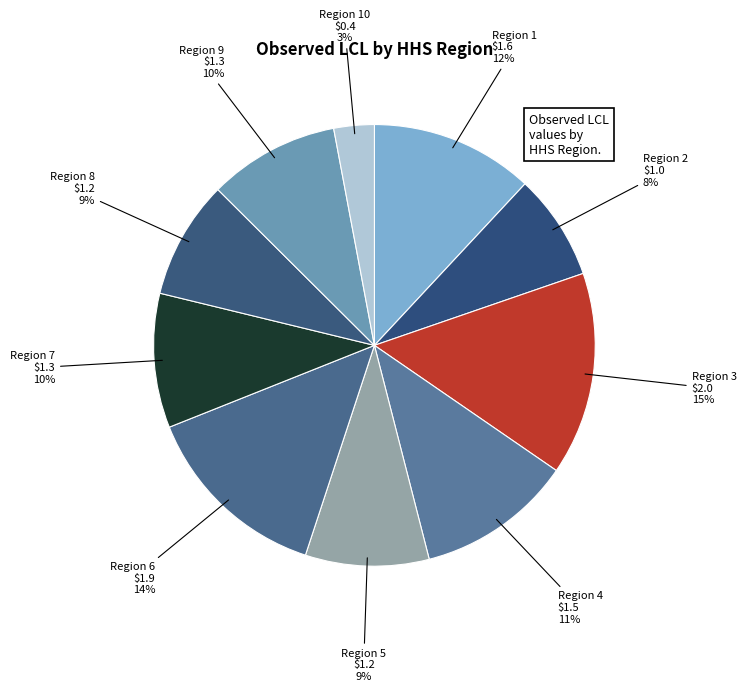

Do Region 3 and Region 2 together represent more than half of the pie?

No